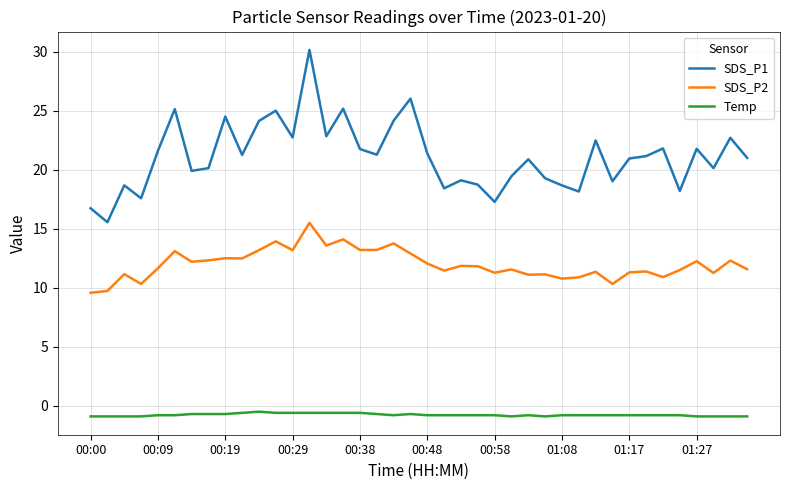

How many lines are shown in the chart?

3